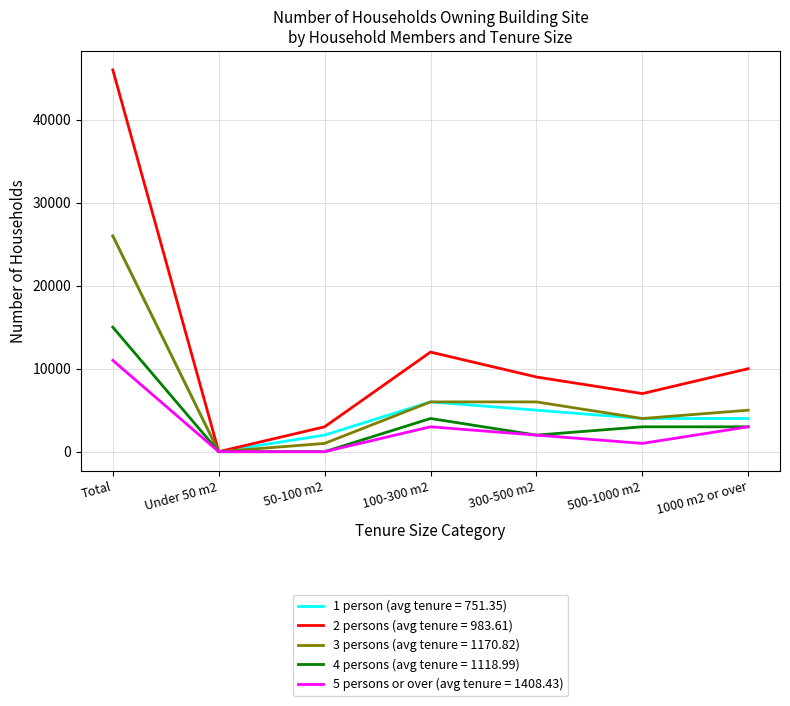

At which label does 1 person (avg tenure = 751.35) reach its peak?

Total